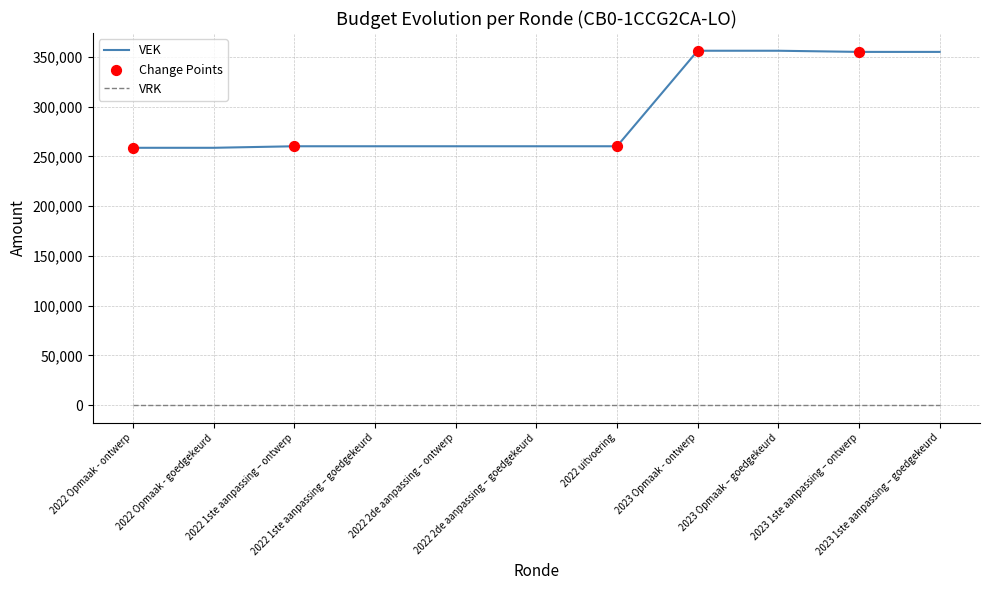

Which series has the largest range (max minus min)?

VEK